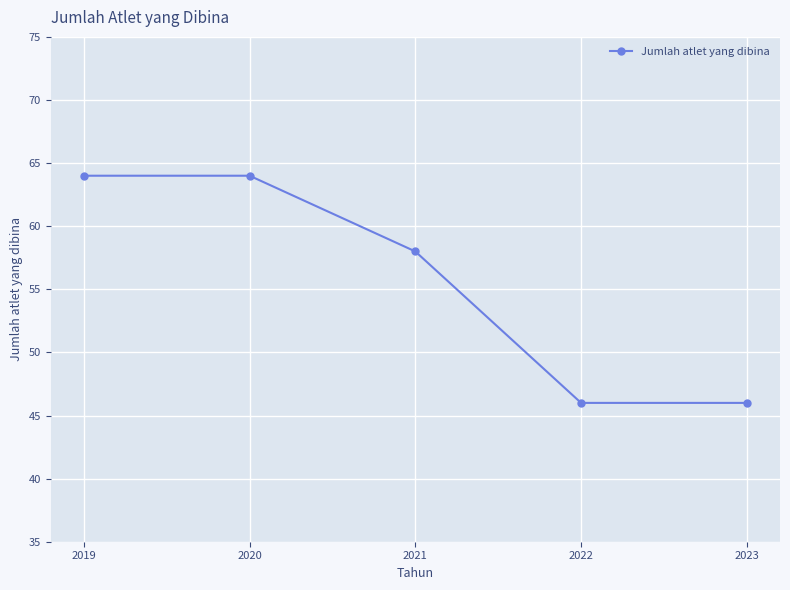

What is the sum of all values?

278